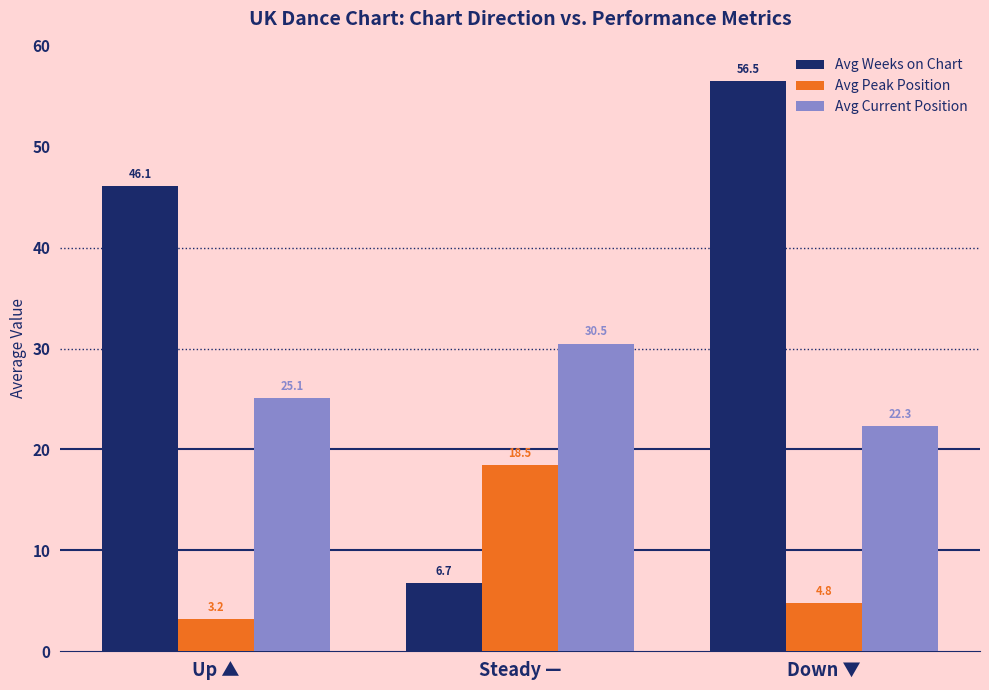

The value of Avg Current Position at Steady — is 30.5. True or false?

True